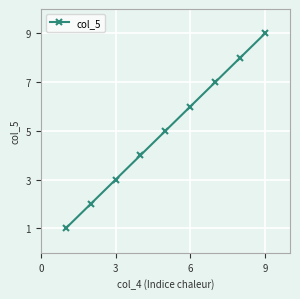

Reading left to right, list all the values displayed in this chart.

1	2	3	4	5	6	7	8	9